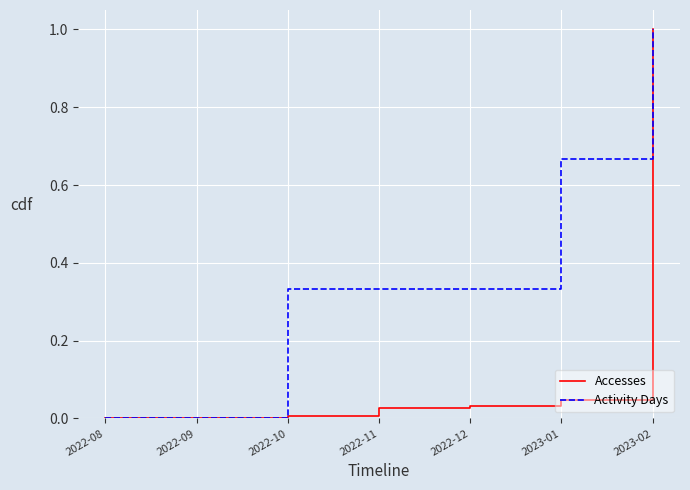

Rank the series at 2023-01 from highest to lowest value.

Activity Days, Accesses